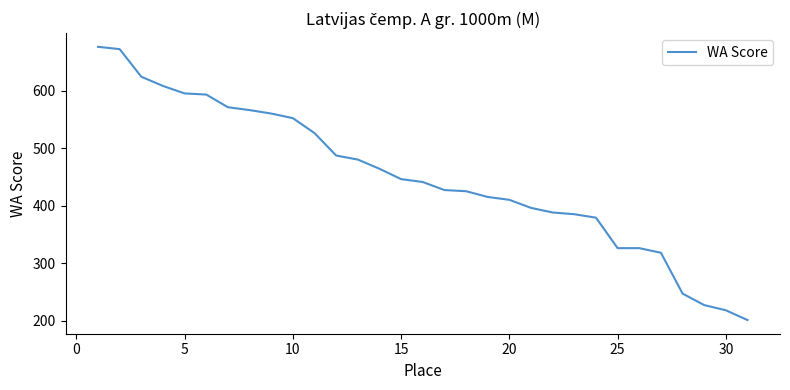

What is the minimum value shown in the chart?

201